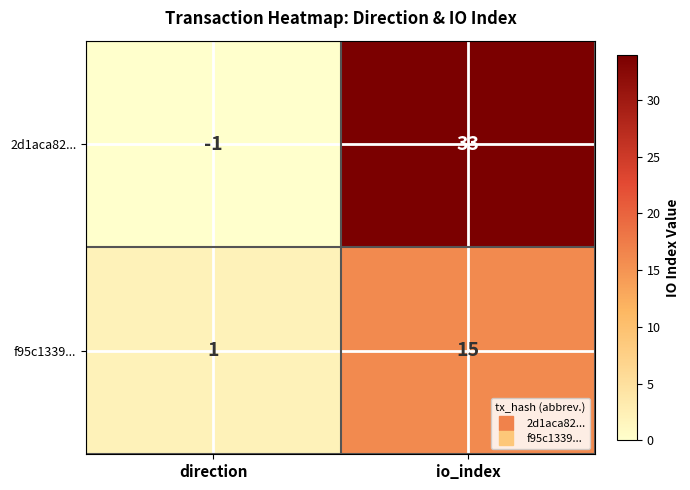

What is the difference between the maximum and minimum values in the f95c1339... series?

14